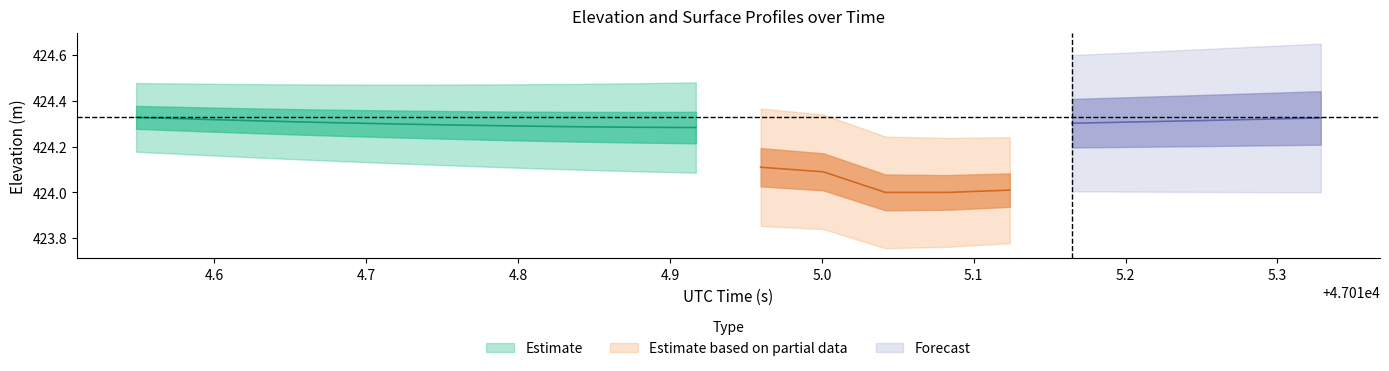

In SURFACE_center, how many points are lower than both neighbors (excluding endpoints)?

1